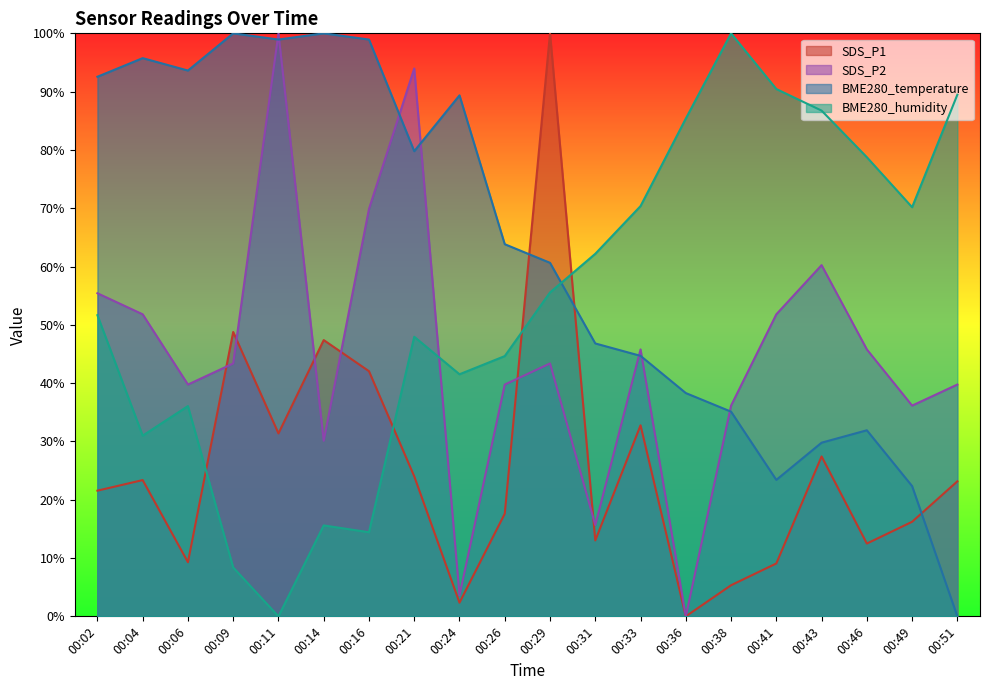

Is the value of SDS_P1 at 00:43 greater than the value of BME280_temperature at 00:09?

No